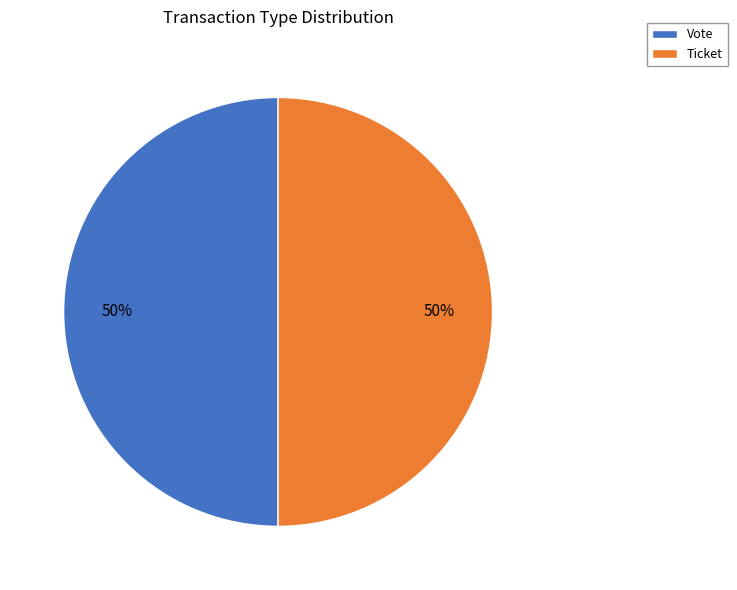

The Ticket slice represents 1% of the pie. True or false?

False